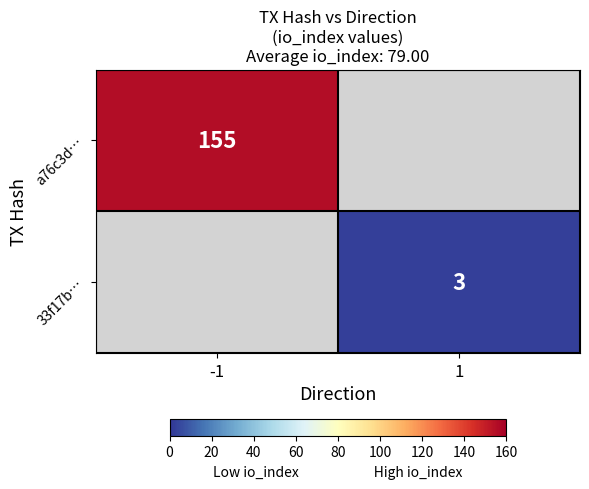

Is it true that a76c3d… equals 155 at -1?

True